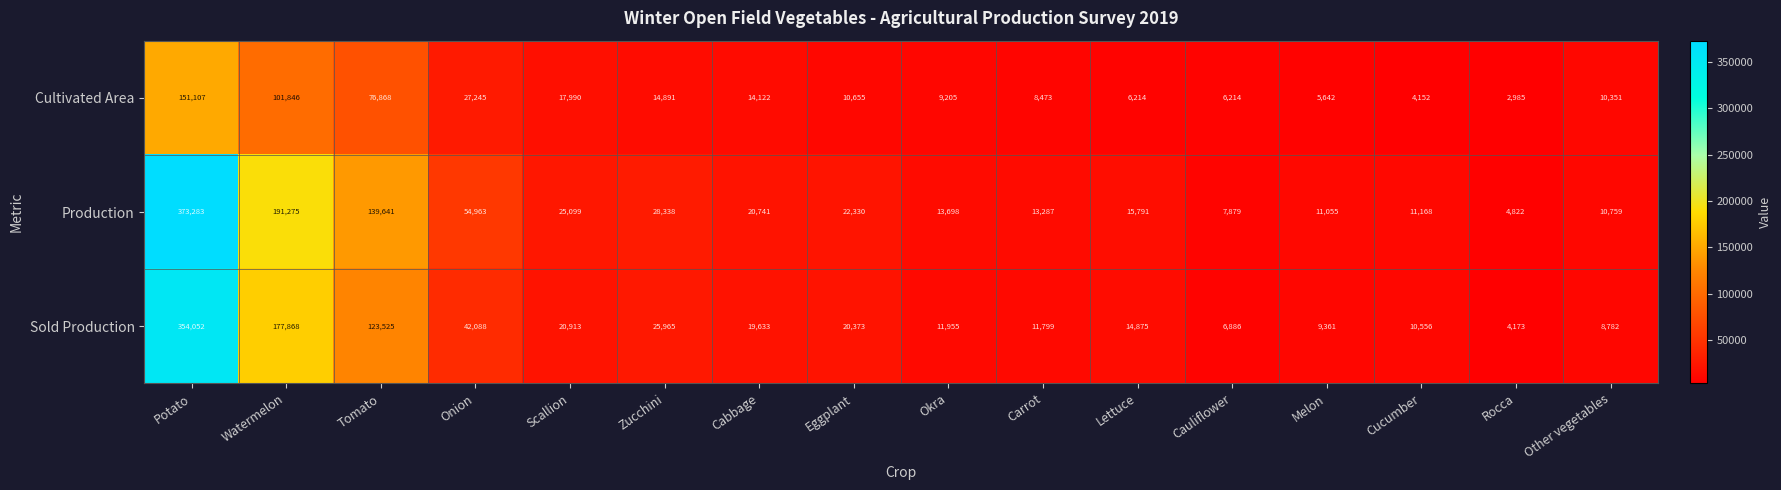

At which category is the sum across all series the highest?

Potato